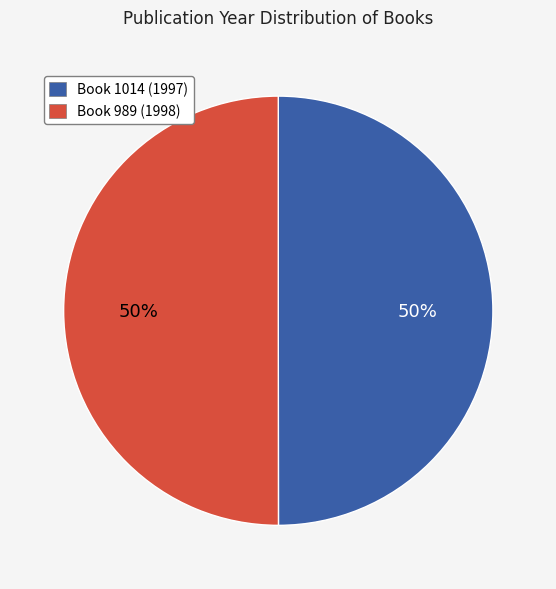

To the nearest percent, what portion does Book 989 (1998) represent?

50%